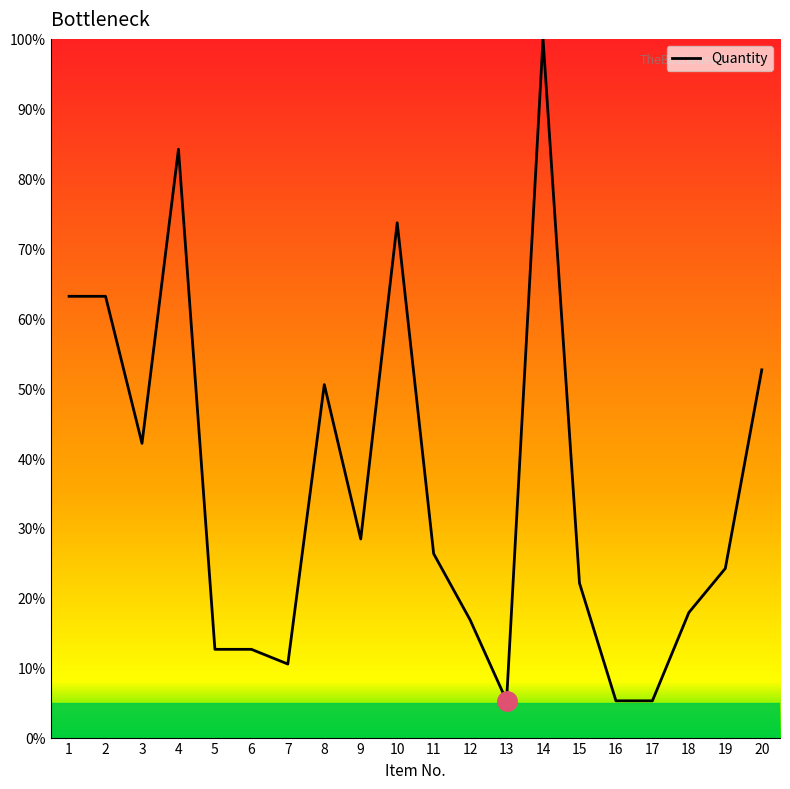

What is the average value?

35.8